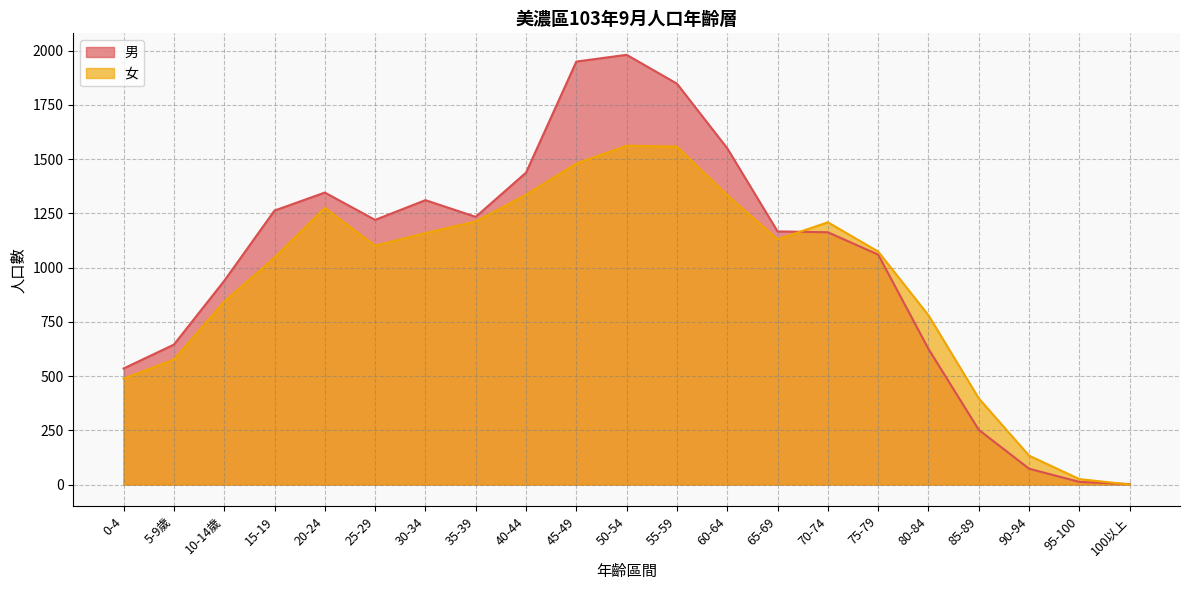

The value of 男 at 5-9歲 is 1065. True or false?

False